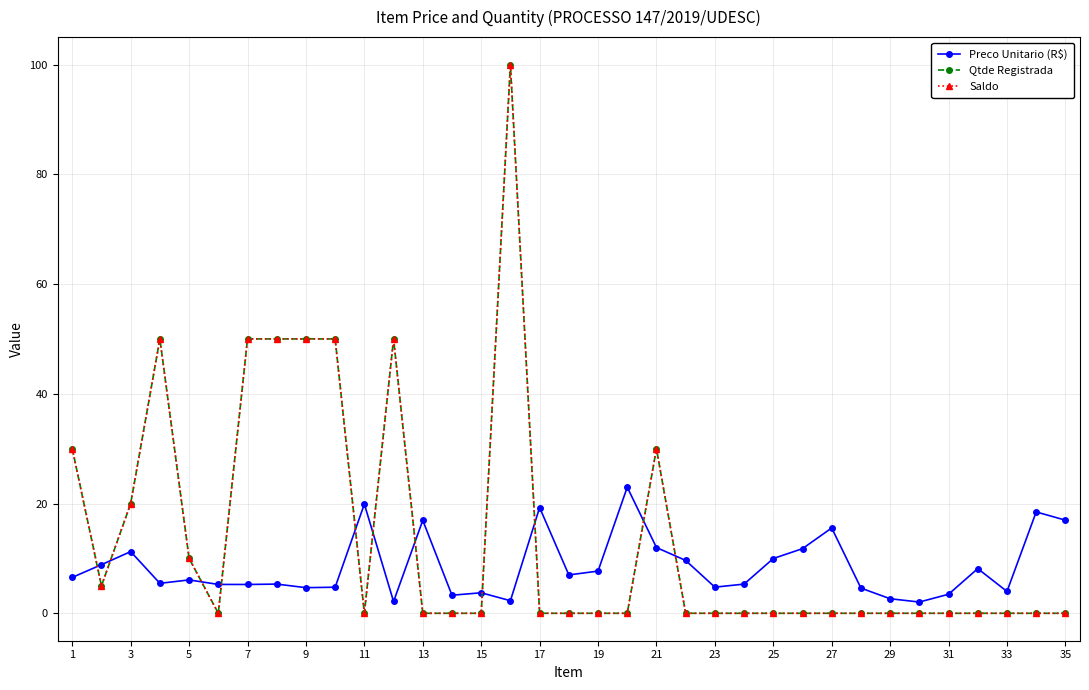

How many interior local peaks does the Preco Unitario (R$) series have?

11